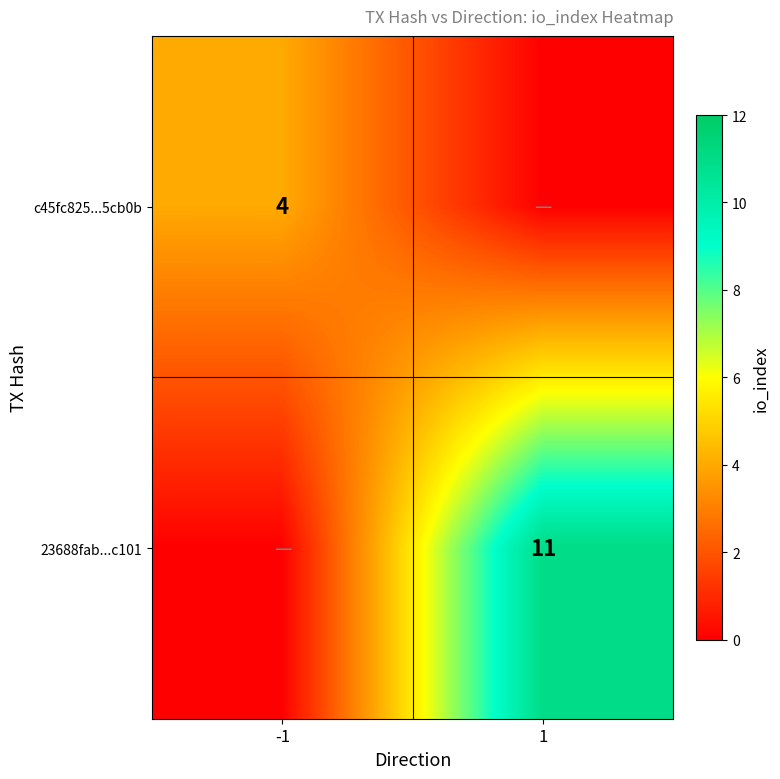

Is it true that c45fc825...5cb0b equals 6 at -1?

False